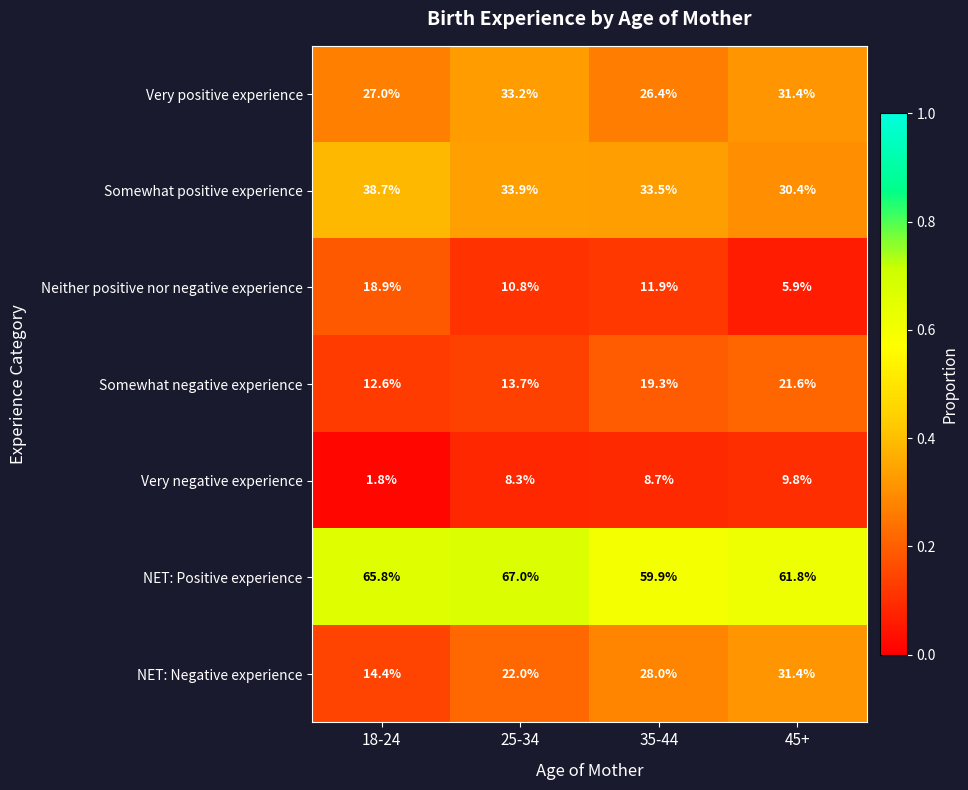

What is the difference between the second highest and second lowest values in the Somewhat positive experience series?

0.4